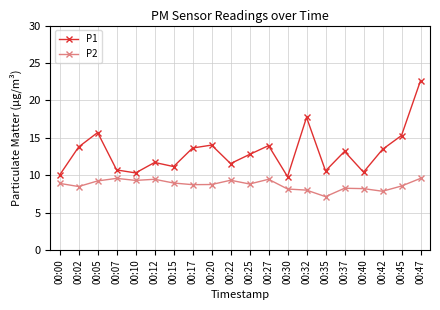

True or false: P1 and P2 cross at least once.

False